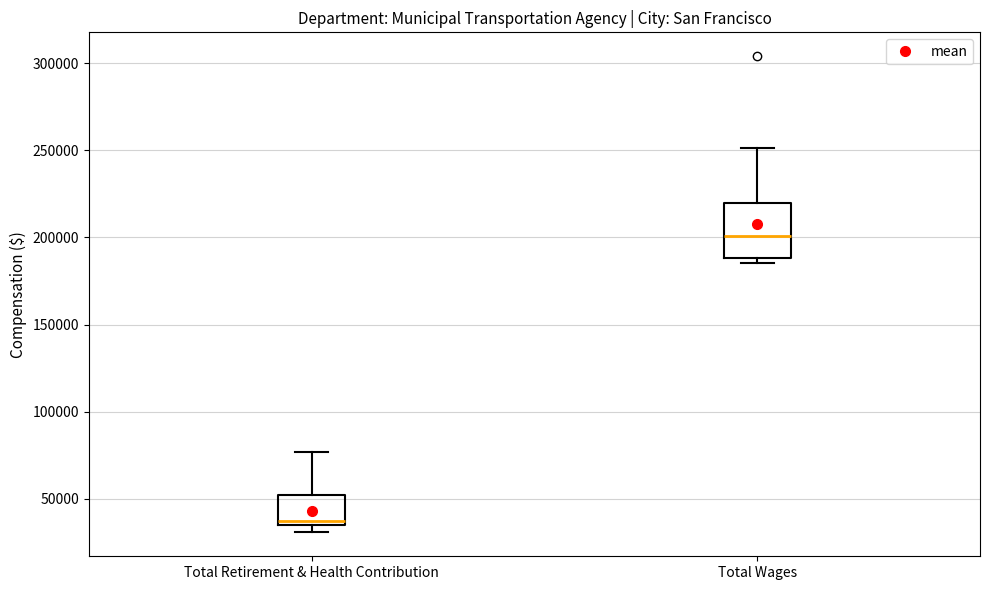

Comparing the boxes themselves (not the whiskers), which one is the tallest?

Total Wages